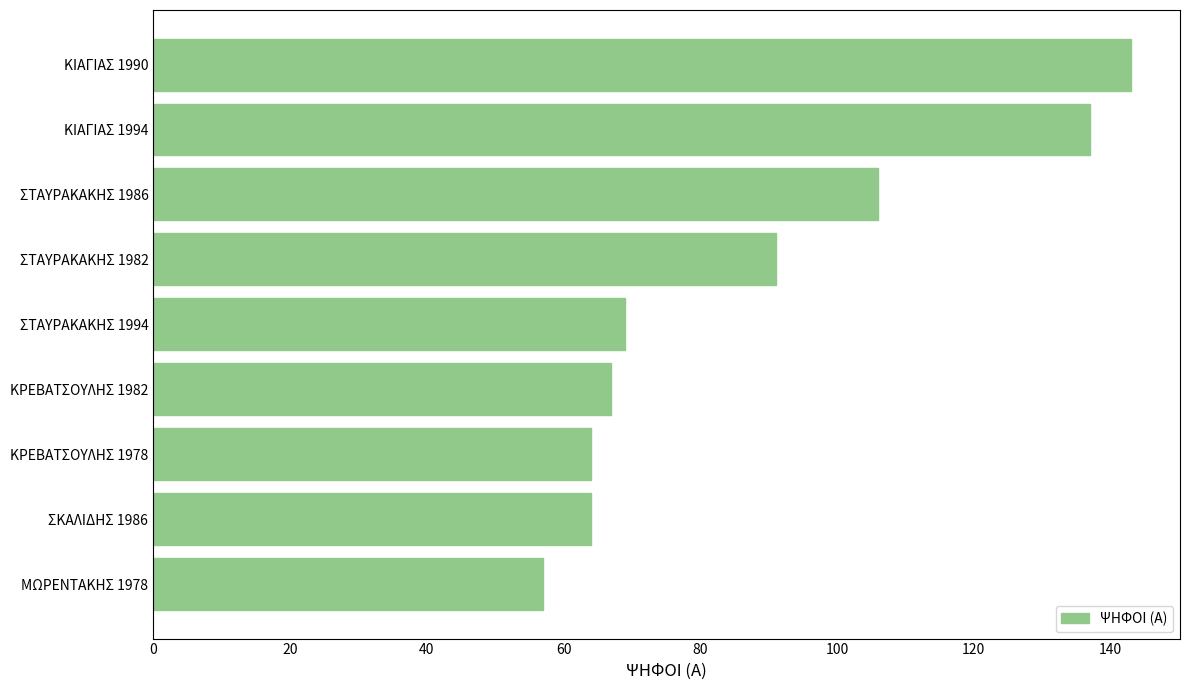

What is the approximate value at ΚΙΑΓΙΑΣ 1994?

137